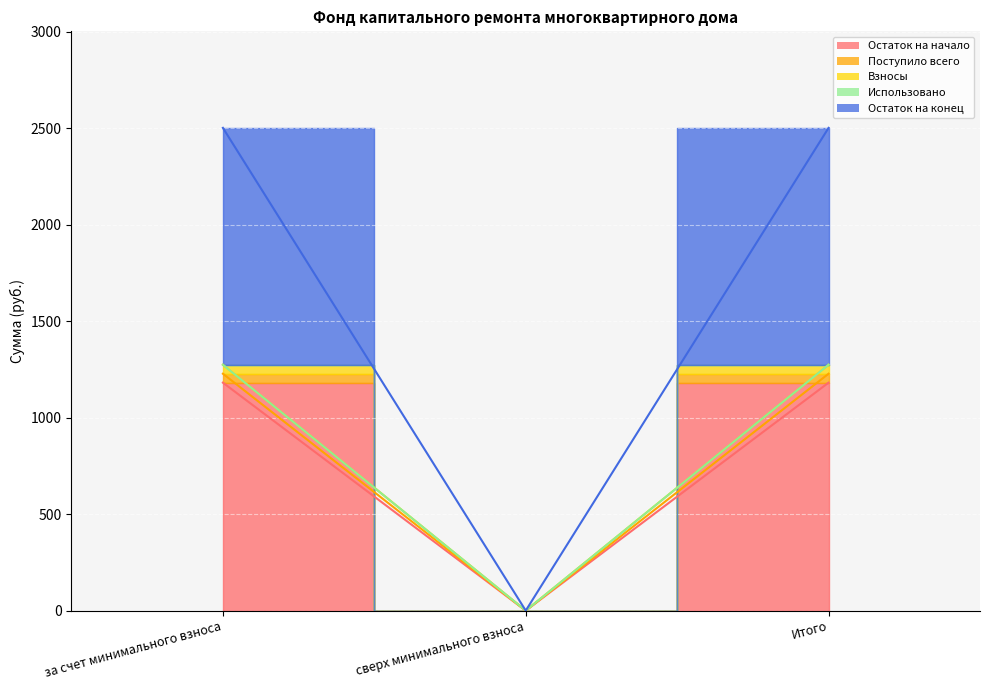

How many lines are shown in the chart?

4